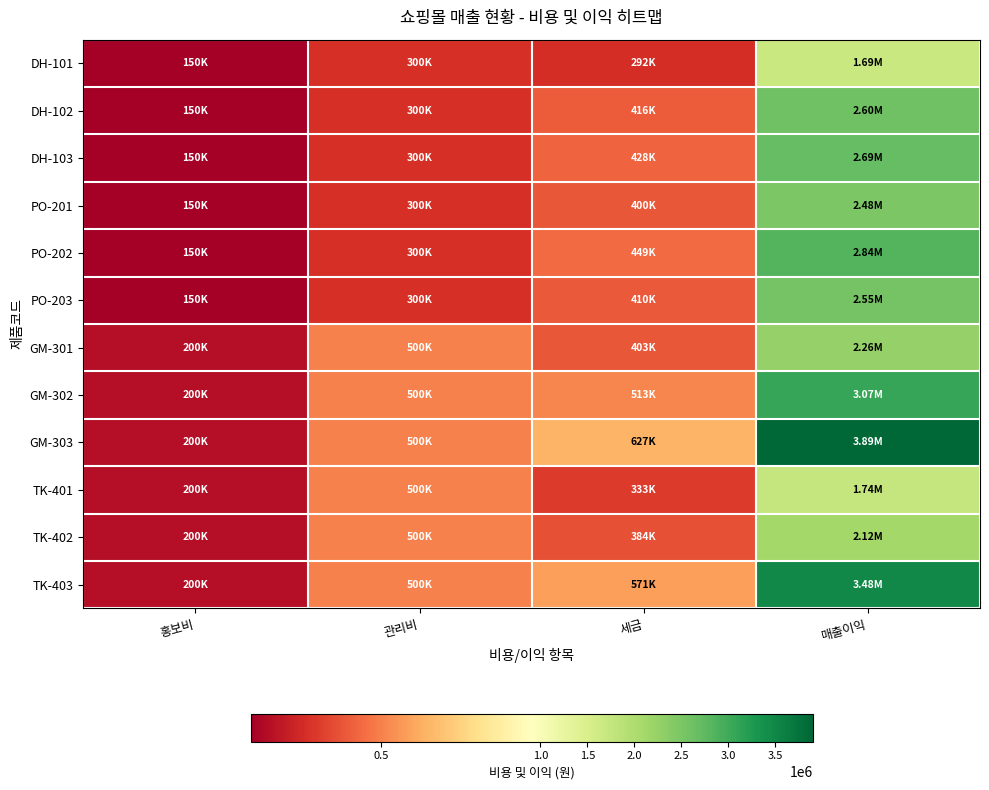

At which category is the sum across all series the highest?

매출이익